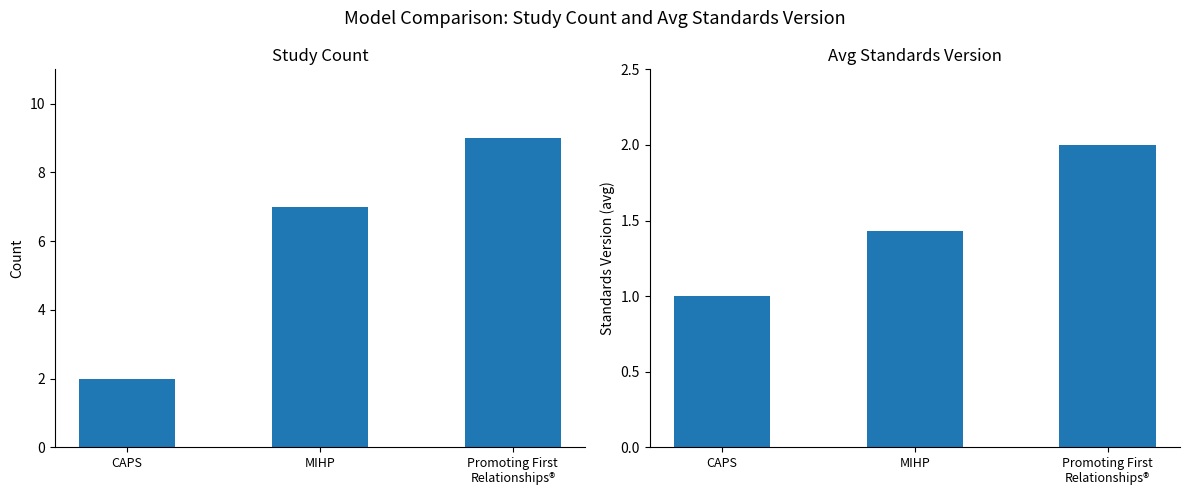

Reading left to right, transcribe all the data shown in this chart.

Study Count: 2.0	7.0	9.0
Avg Standards Version: 1.0	1.4	2.0